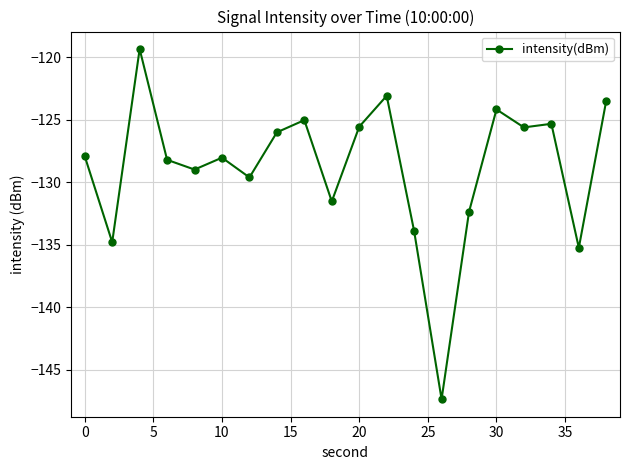

What is the smallest value displayed?

-147.3